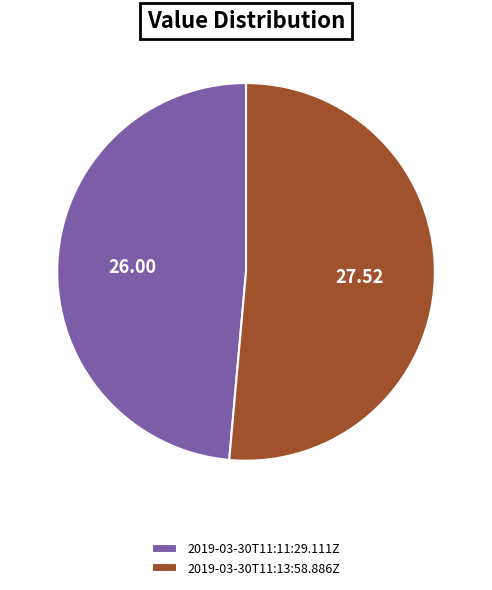

Between 2019-03-30T11:13:58.886Z and 2019-03-30T11:11:29.111Z, which is larger?

2019-03-30T11:13:58.886Z